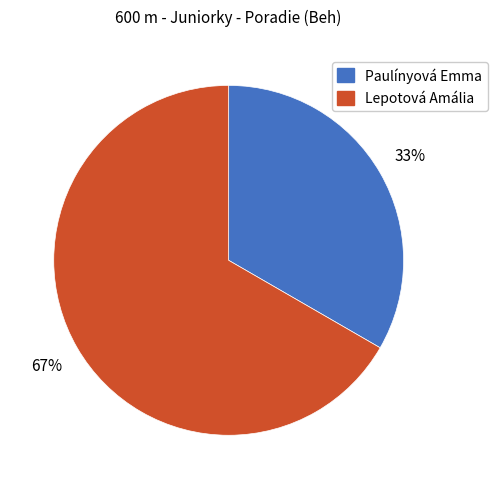

How many segments does this pie chart have?

2